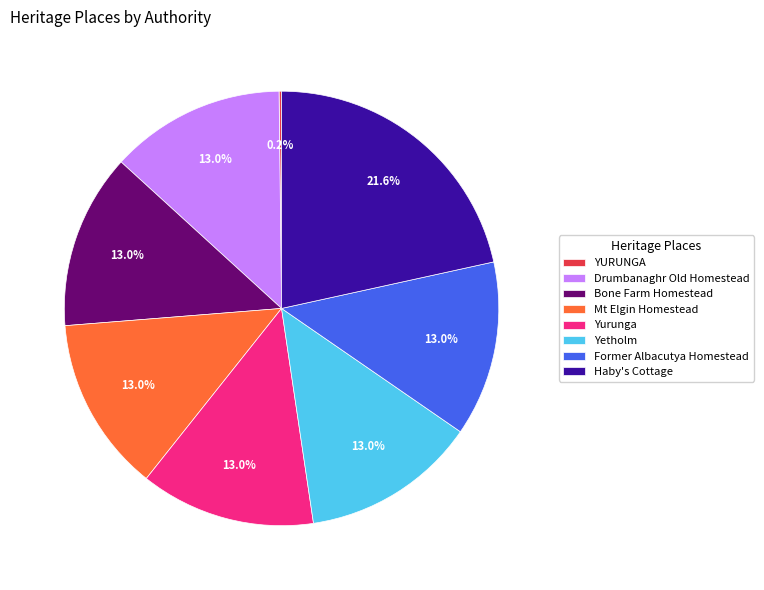

Which slice is the largest?

Haby's Cottage